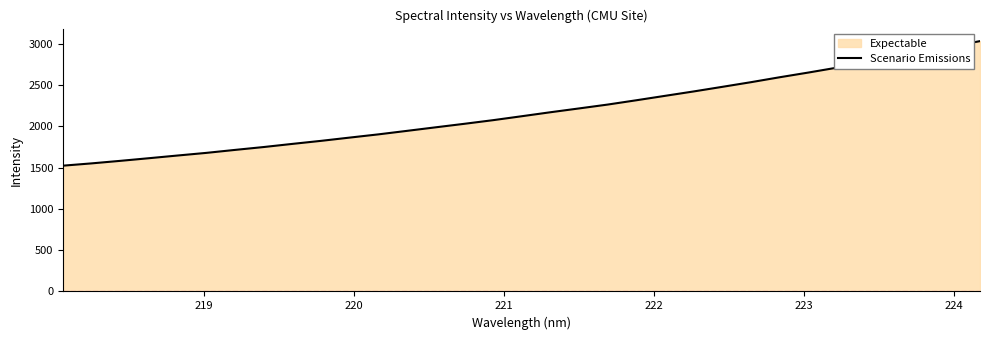

What is the maximum value shown in the chart?

3032.2